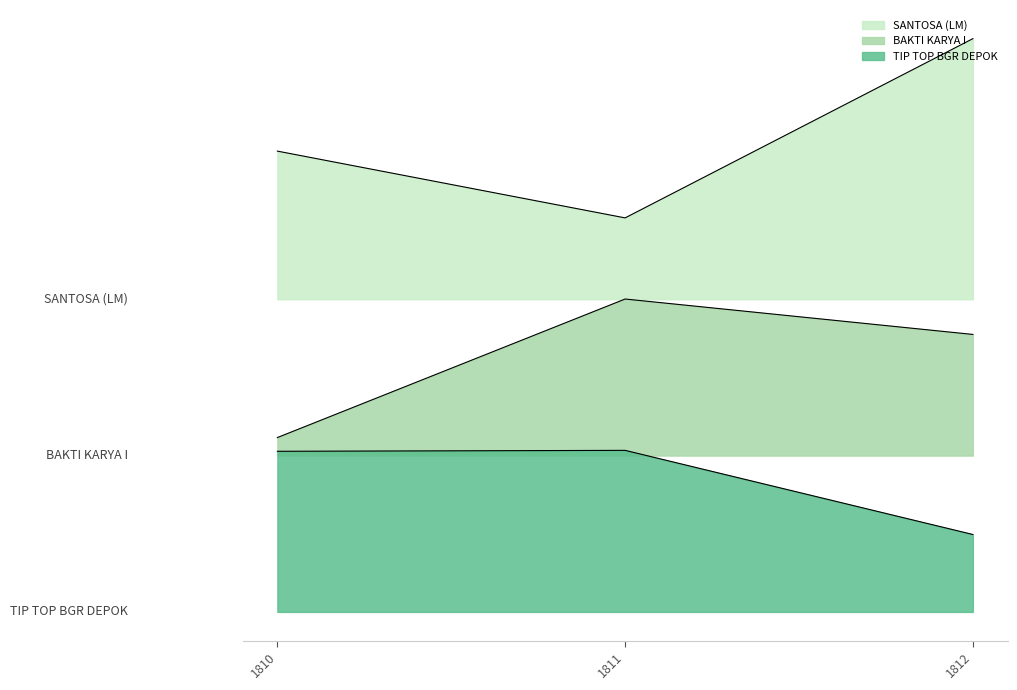

What value does the TIP TOP BGR DEPOK series have at 1811, to the nearest 100?

45036100